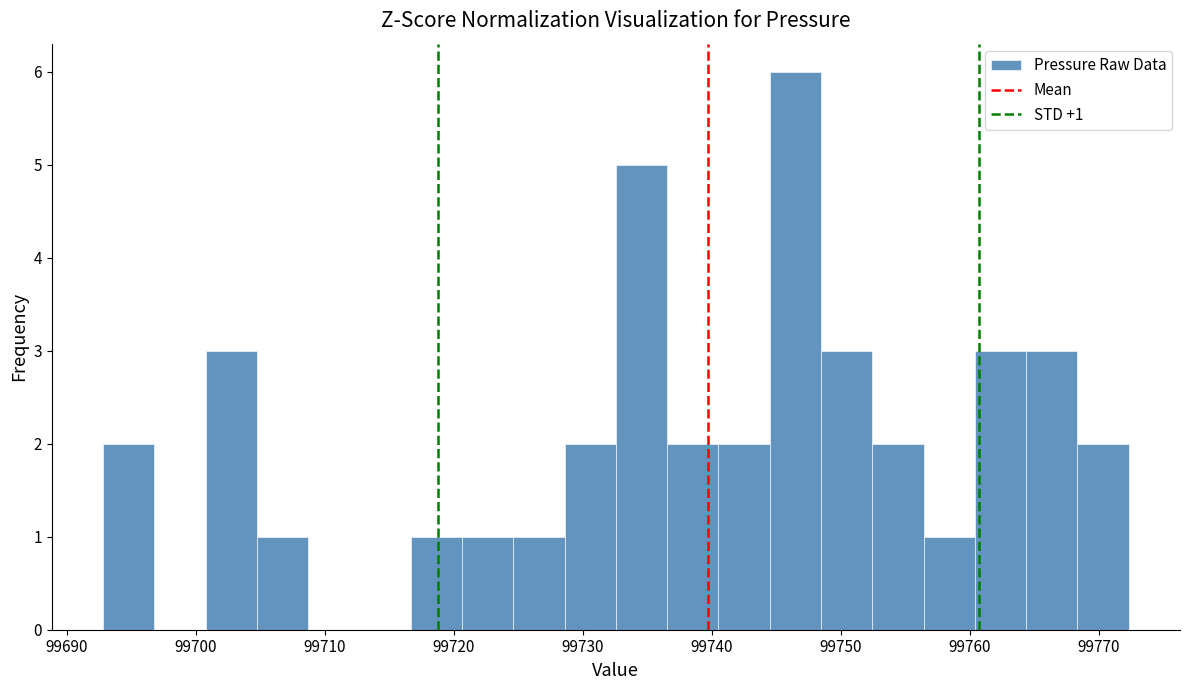

Around what value on the x-axis is the tallest bar? Give the approximate position of its centre, as read against the axis.

99746